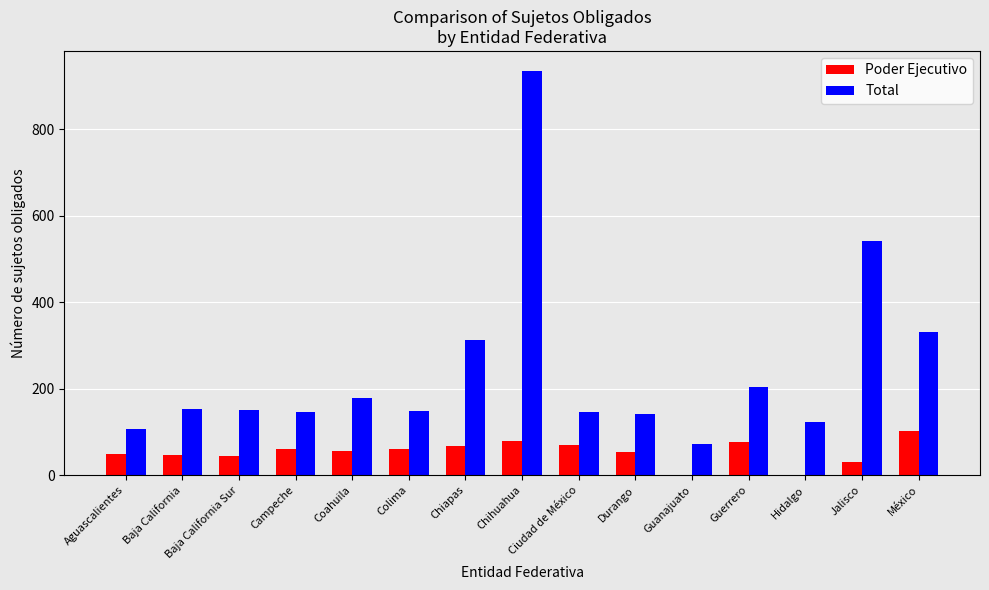

What is the sum of all Total values?

3697